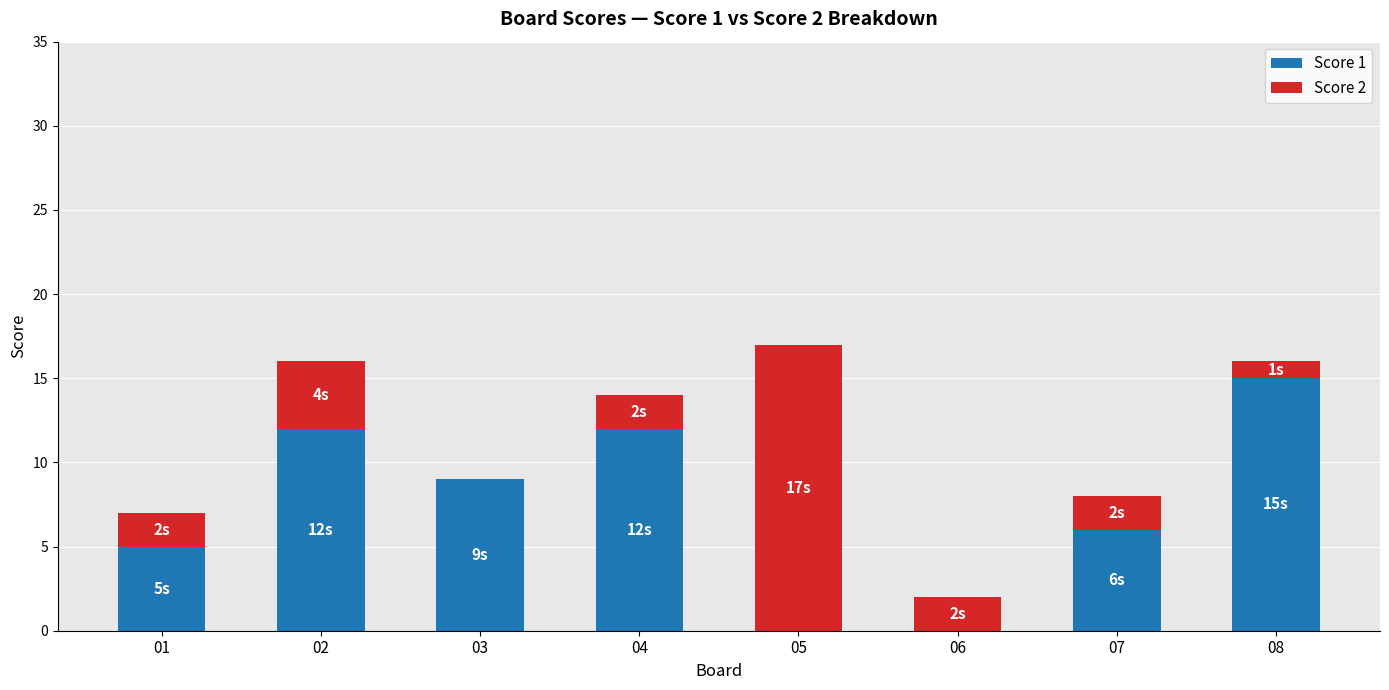

Reading right to left, what are the values for Score 1?

08=15	07=6	06=0	05=0	04=12	03=9	02=12	01=5